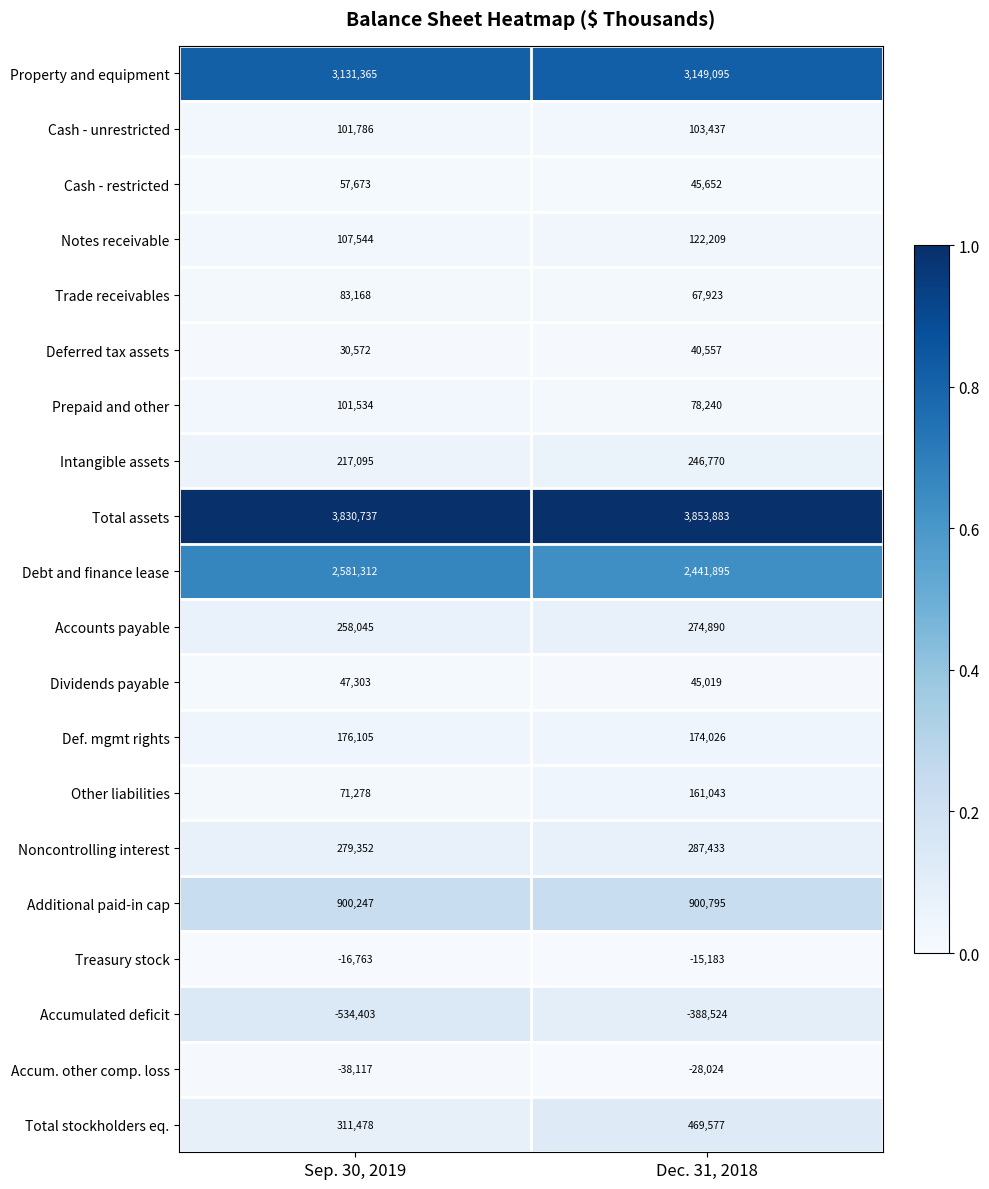

What is the difference between the Debt and finance lease values at Dec. 31, 2018 and Sep. 30, 2019?

139417